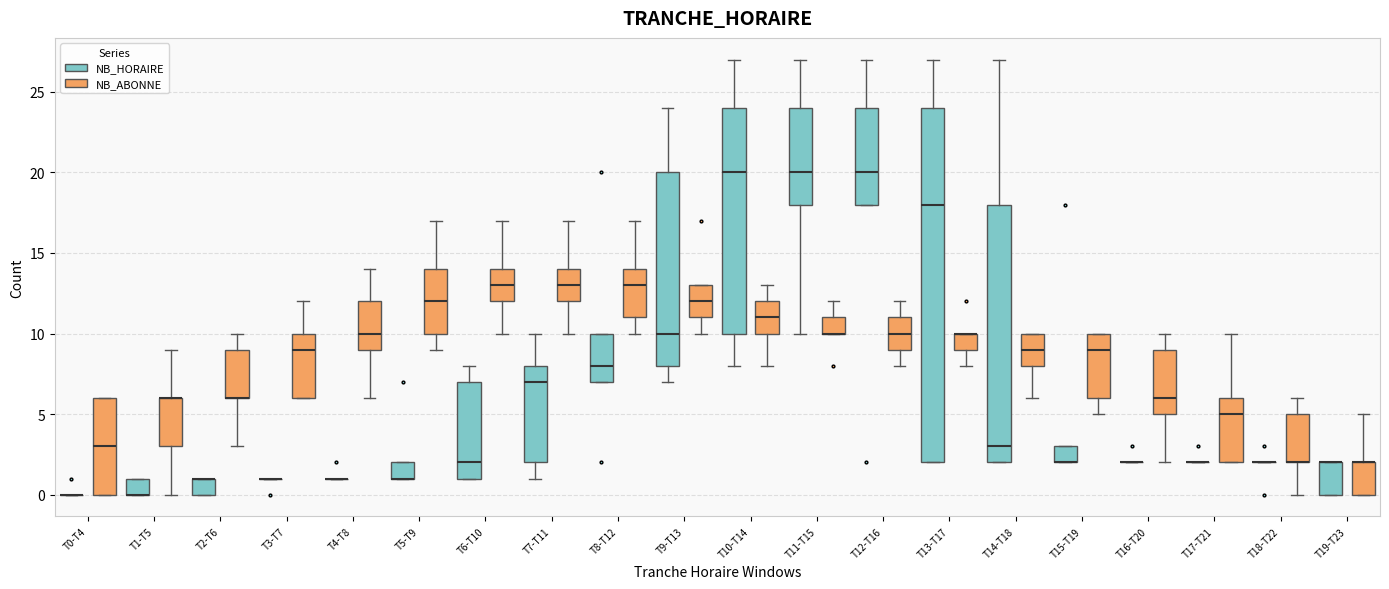

Reading left to right, transcribe this box plot: for each box, give where its median line is, the range the box spans, and where its two whiskers end, as read against the y-axis. The values are not printed on the chart, so give them approximately, as read against the axis.

T0-T4 (NB_HORAIRE): box collapsed to a line at 0, whiskers 0 to 0
T0-T4 (NB_ABONNE): median 3, box 0 to 6, whiskers 0 to 6
T1-T5 (NB_HORAIRE): median 0 (drawn on the box's lower edge), box 0 to 1, whiskers 0 to 1
T1-T5 (NB_ABONNE): median 6 (drawn on the box's upper edge), box 3 to 6, whiskers 0 to 9
T2-T6 (NB_HORAIRE): median 1 (drawn on the box's upper edge), box 0 to 1, whiskers 0 to 1
T2-T6 (NB_ABONNE): median 6 (drawn on the box's lower edge), box 6 to 9, whiskers 3 to 10
T3-T7 (NB_HORAIRE): box collapsed to a line at 1, whiskers 1 to 1
T3-T7 (NB_ABONNE): median 9, box 6 to 10, whiskers 6 to 12
T4-T8 (NB_HORAIRE): box collapsed to a line at 1, whiskers 1 to 1
T4-T8 (NB_ABONNE): median 10, box 9 to 12, whiskers 6 to 14
T5-T9 (NB_HORAIRE): median 1 (drawn on the box's lower edge), box 1 to 2, whiskers 1 to 2
T5-T9 (NB_ABONNE): median 12, box 10 to 14, whiskers 9 to 17
T6-T10 (NB_HORAIRE): median 2, box 1 to 7, whiskers 1 to 8
T6-T10 (NB_ABONNE): median 13, box 12 to 14, whiskers 10 to 17
T7-T11 (NB_HORAIRE): median 7, box 2 to 8, whiskers 1 to 10
T7-T11 (NB_ABONNE): median 13, box 12 to 14, whiskers 10 to 17
T8-T12 (NB_HORAIRE): median 8, box 7 to 10, whiskers 7 to 10
T8-T12 (NB_ABONNE): median 13, box 11 to 14, whiskers 10 to 17
T9-T13 (NB_HORAIRE): median 10, box 8 to 20, whiskers 7 to 24
T9-T13 (NB_ABONNE): median 12, box 11 to 13, whiskers 10 to 13
T10-T14 (NB_HORAIRE): median 20, box 10 to 24, whiskers 8 to 27
T10-T14 (NB_ABONNE): median 11, box 10 to 12, whiskers 8 to 13
T11-T15 (NB_HORAIRE): median 20, box 18 to 24, whiskers 10 to 27
T11-T15 (NB_ABONNE): median 10 (drawn on the box's lower edge), box 10 to 11, whiskers 10 to 12
T12-T16 (NB_HORAIRE): median 20, box 18 to 24, whiskers 18 to 27
T12-T16 (NB_ABONNE): median 10, box 9 to 11, whiskers 8 to 12
T13-T17 (NB_HORAIRE): median 18, box 2 to 24, whiskers 2 to 27
T13-T17 (NB_ABONNE): median 10 (drawn on the box's upper edge), box 9 to 10, whiskers 8 to 10
T14-T18 (NB_HORAIRE): median 3, box 2 to 18, whiskers 2 to 27
T14-T18 (NB_ABONNE): median 9, box 8 to 10, whiskers 6 to 10
T15-T19 (NB_HORAIRE): median 2 (drawn on the box's lower edge), box 2 to 3, whiskers 2 to 3
T15-T19 (NB_ABONNE): median 9, box 6 to 10, whiskers 5 to 10
T16-T20 (NB_HORAIRE): box collapsed to a line at 2, whiskers 2 to 2
T16-T20 (NB_ABONNE): median 6, box 5 to 9, whiskers 2 to 10
T17-T21 (NB_HORAIRE): box collapsed to a line at 2, whiskers 2 to 2
T17-T21 (NB_ABONNE): median 5, box 2 to 6, whiskers 2 to 10
T18-T22 (NB_HORAIRE): box collapsed to a line at 2, whiskers 2 to 2
T18-T22 (NB_ABONNE): median 2 (drawn on the box's lower edge), box 2 to 5, whiskers 0 to 6
T19-T23 (NB_HORAIRE): median 2 (drawn on the box's upper edge), box 0 to 2, whiskers 0 to 2
T19-T23 (NB_ABONNE): median 2 (drawn on the box's upper edge), box 0 to 2, whiskers 0 to 5